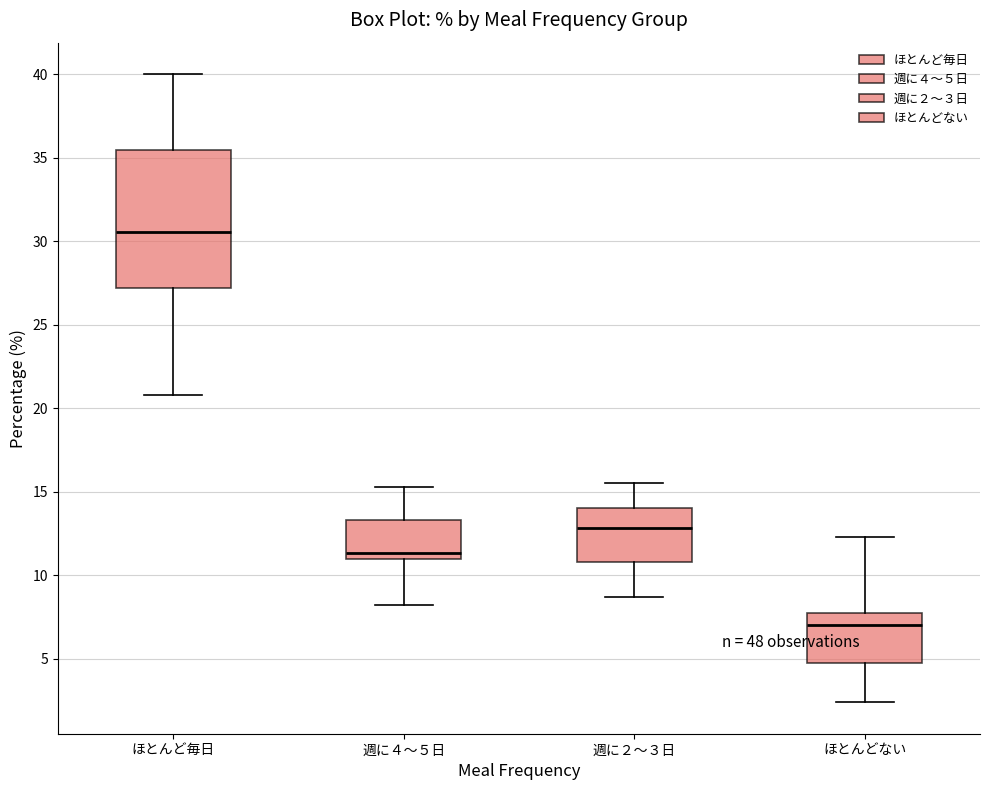

Reading left to right, read every box against the y-axis: the position of its median line, the range the box covers, and the ends of its whiskers. The values are not printed on the chart, so give them approximately, as read against the axis.

ほとんど毎日: median 30.5, box 27.0 to 35.5, whiskers 21.0 to 40.0
週に４～５日: median 11.5, box 11.0 to 13.5, whiskers 8.0 to 15.5
週に２～３日: median 13.0, box 11.0 to 14.0, whiskers 8.5 to 15.5
ほとんどない: median 7.0, box 4.5 to 8.0, whiskers 2.5 to 12.5